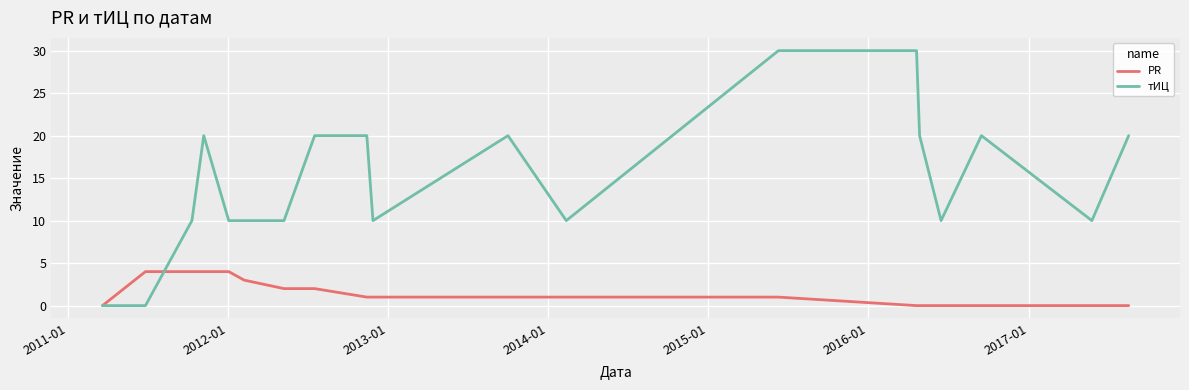

What is the greatest value displayed?

30